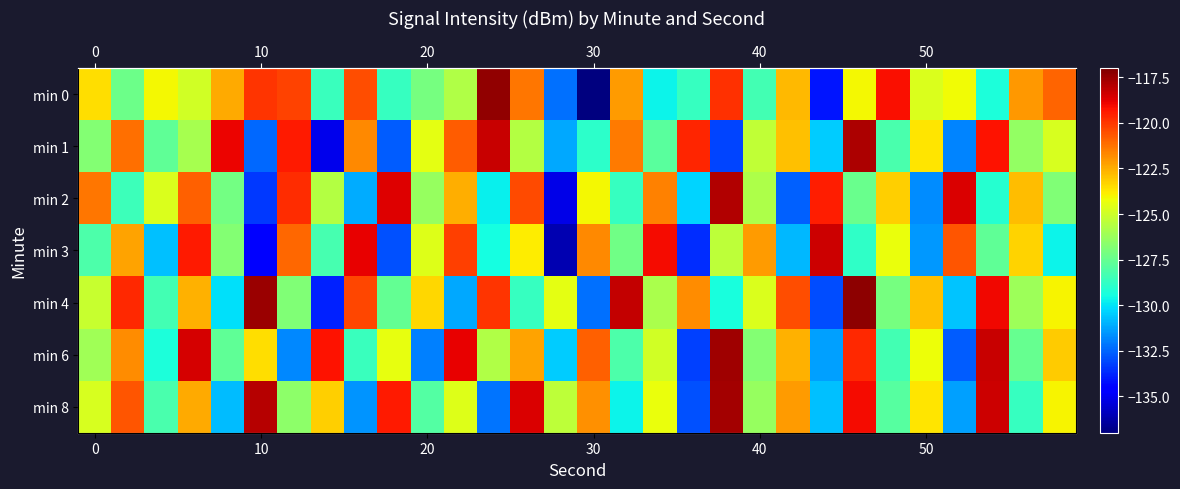

What is the total value across all series at 24?

-878.2